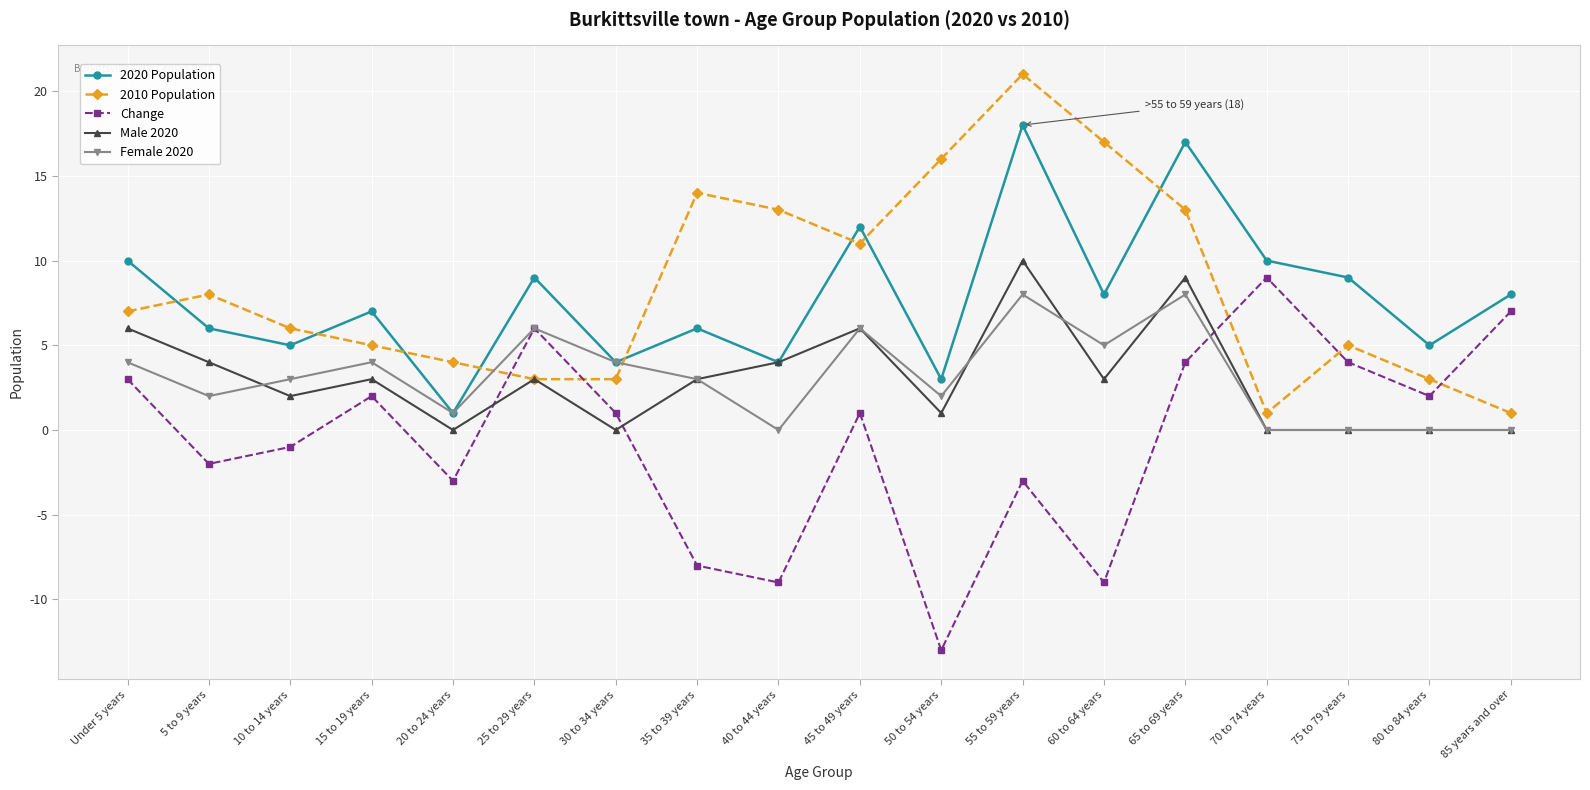

Which series changed the most between 15 to 19 years and 45 to 49 years?

2010 Population